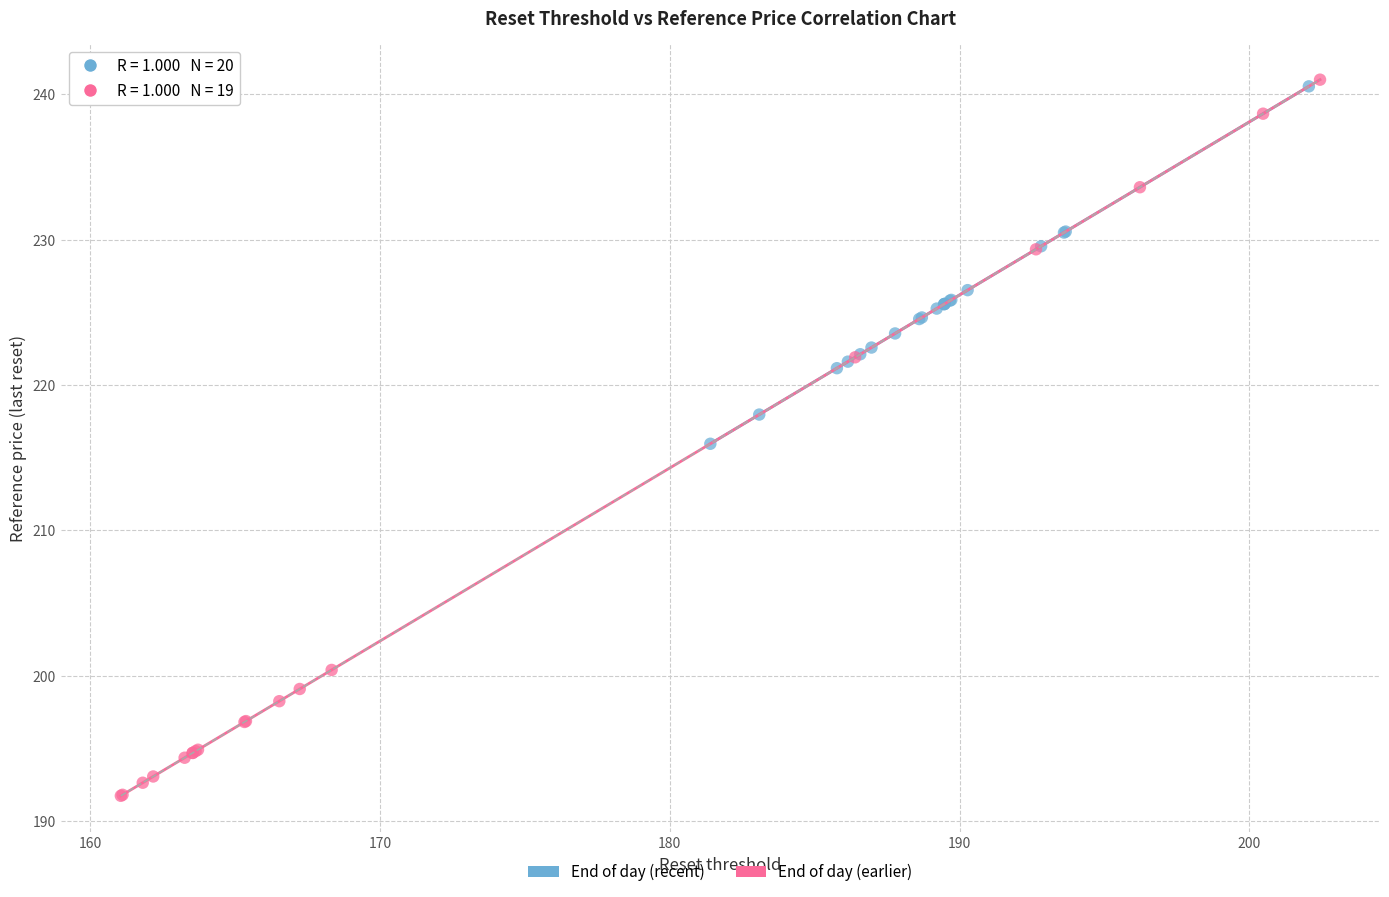

Which series contains the lowest Y value?

End of day (earlier)